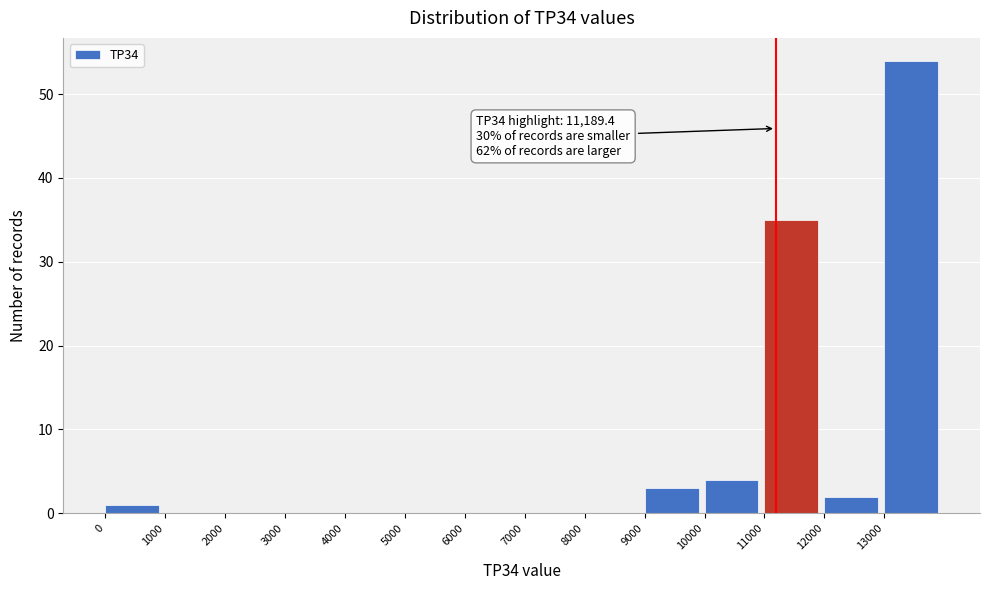

Over which range of the x-axis is the bar tallest?

13000 to 14000